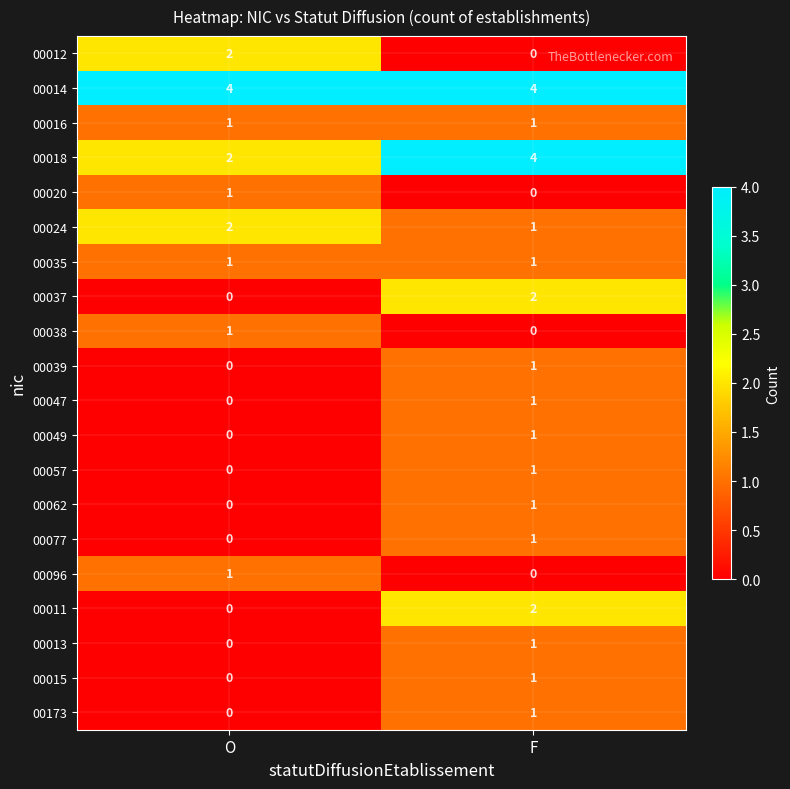

What is the sum of all 00014 values?

8